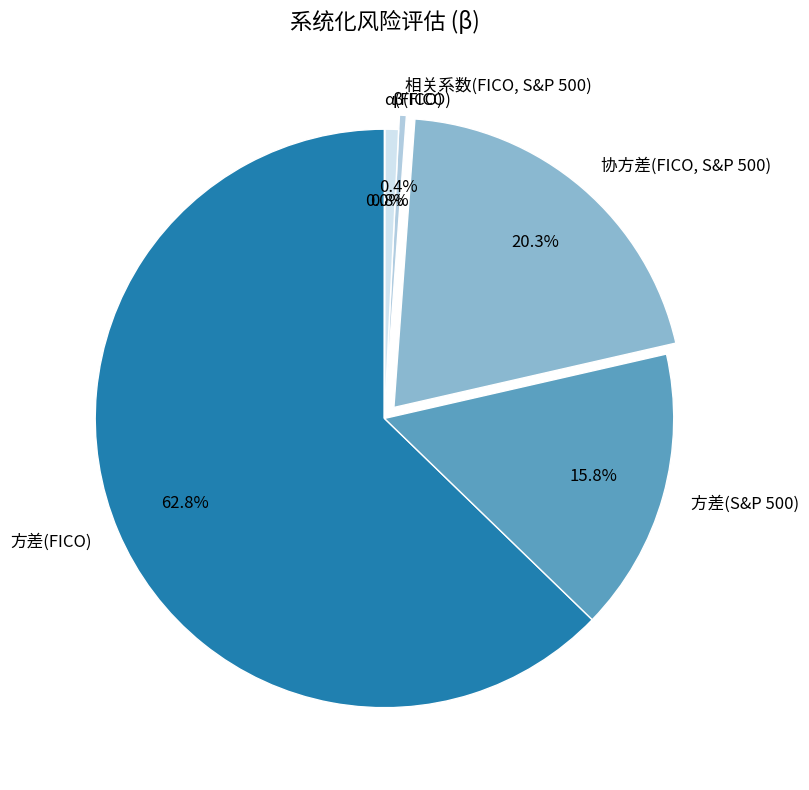

Which category has the biggest portion of the pie?

方差(FICO)